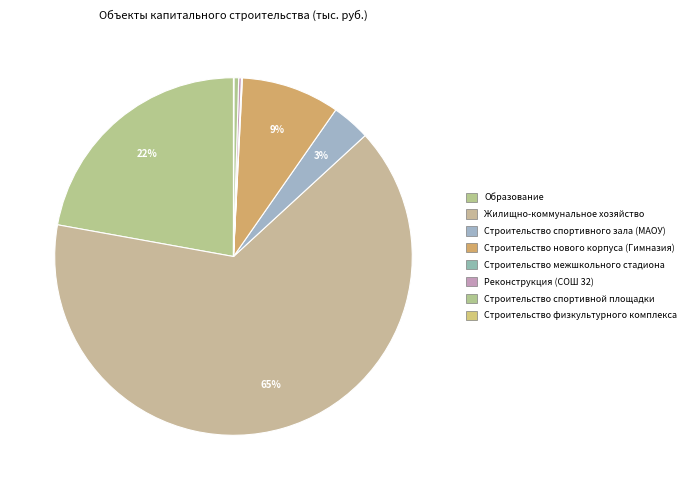

Which category has the smallest portion of the pie?

Строительство физкультурного комплекса